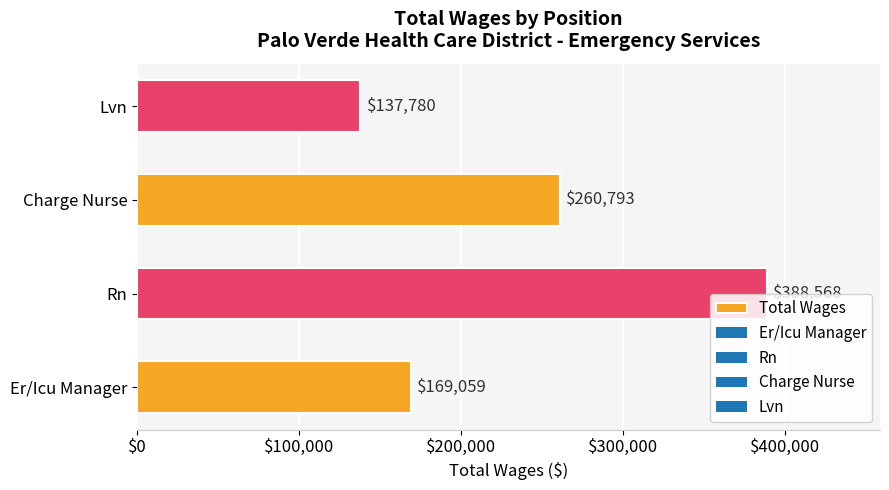

Approximately how many times larger is the value at Charge Nurse compared to Er/Icu Manager?

1.5